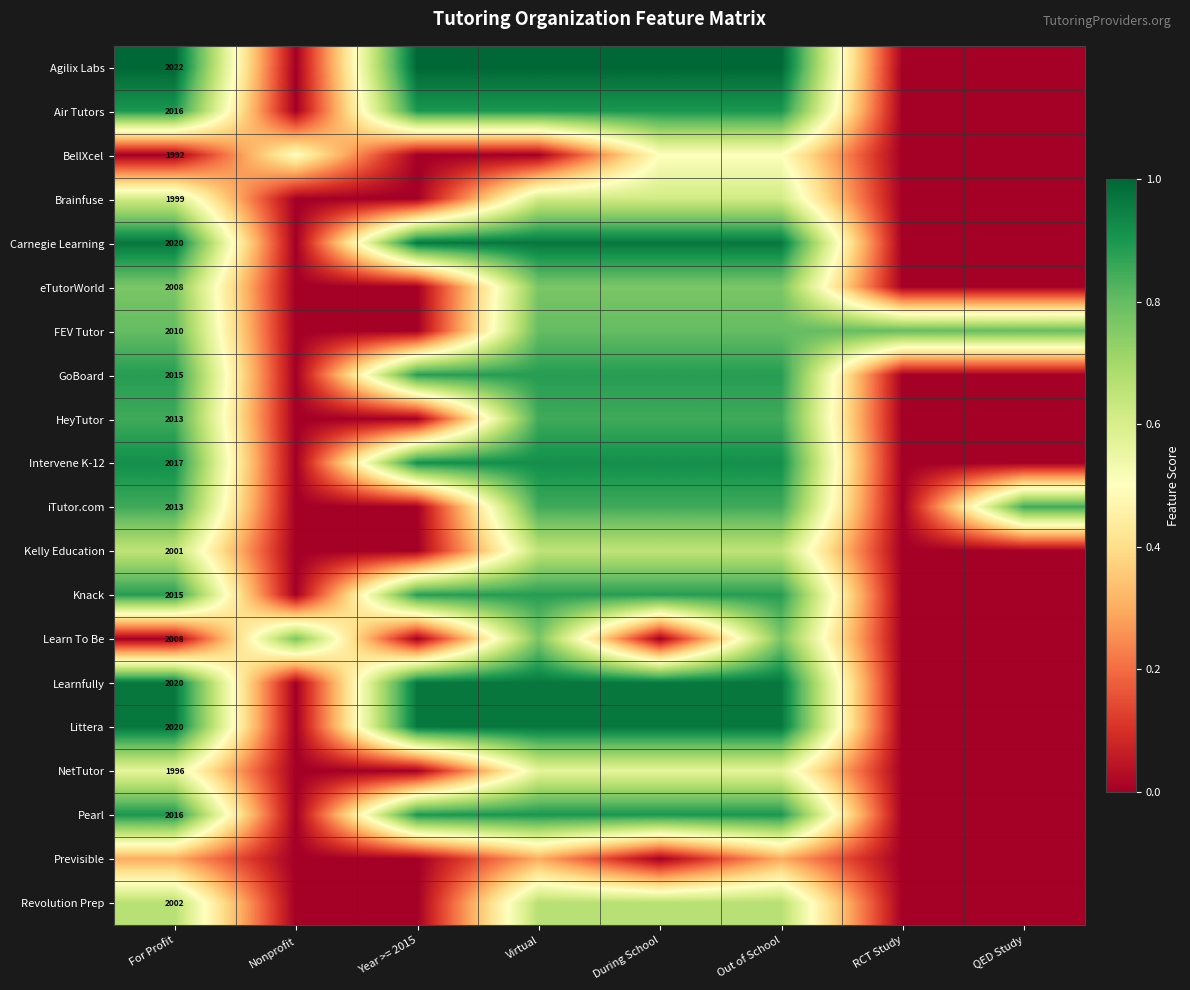

List the series in order of their peak value, lowest first.

Previsible, BellXcel, NetTutor, Brainfuse, Kelly Education, Revolution Prep, eTutorWorld, Learn To Be, FEV Tutor, HeyTutor, iTutor.com, GoBoard, Knack, Air Tutors, Pearl, Intervene K-12, Carnegie Learning, Learnfully, Littera, Agilix Labs